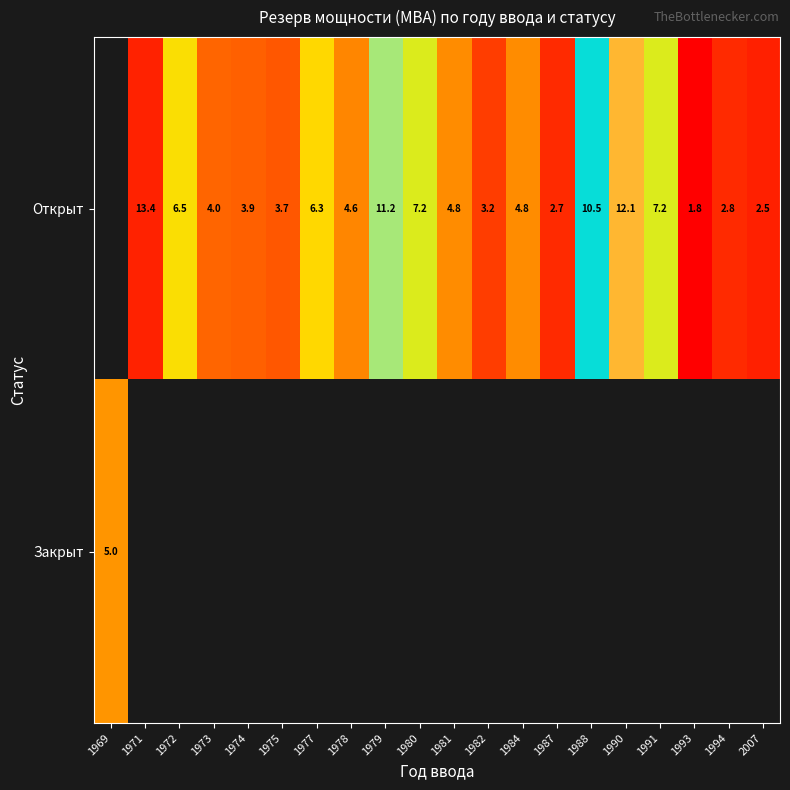

Between 1978 and 1982, which series saw the biggest shift?

Открыт